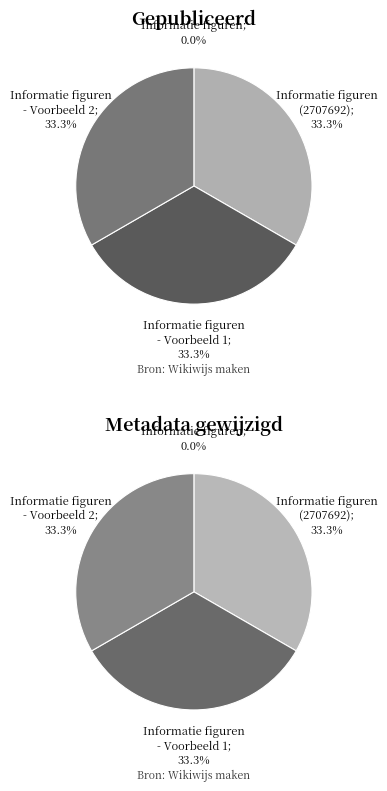

Do Informatie figuren - Voorbeeld 2 and Informatie figuren together represent more than half of the pie?

No